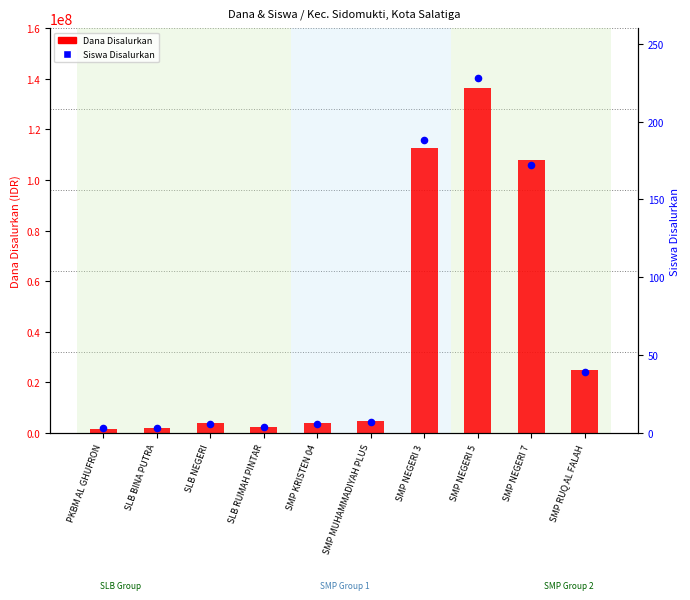

Which series has the largest total across all categories?

Dana Disalurkan